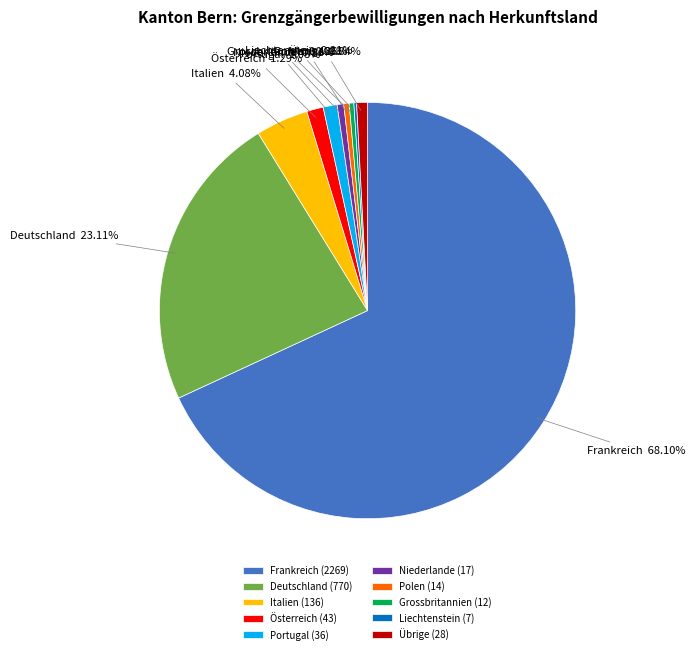

Is Frankreich the majority of the pie?

Yes